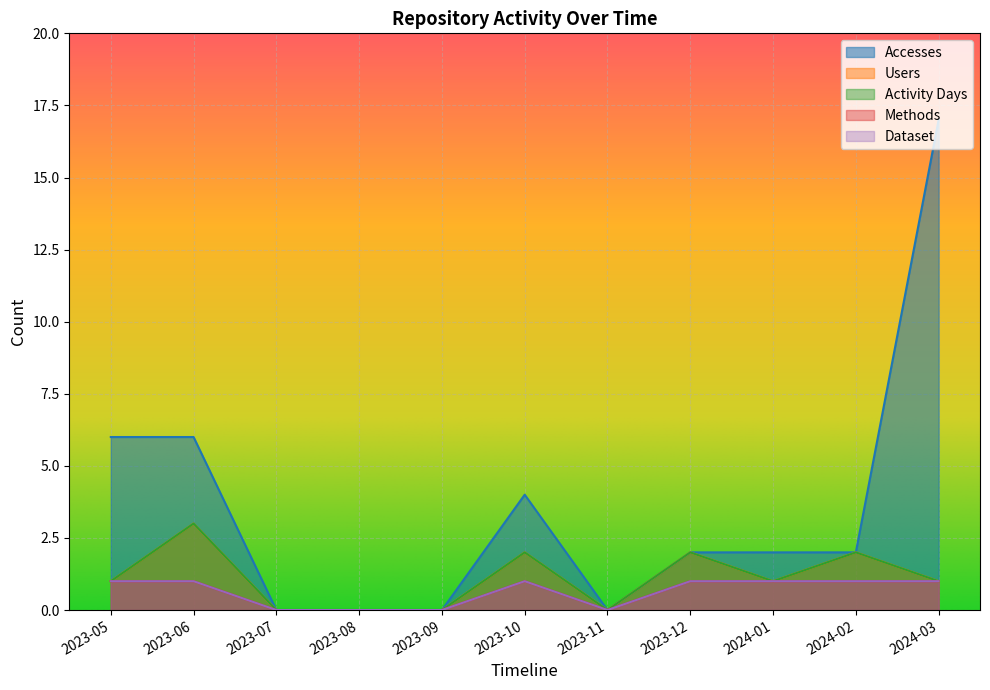

The value of Dataset at 2023-07 is -1. True or false?

False